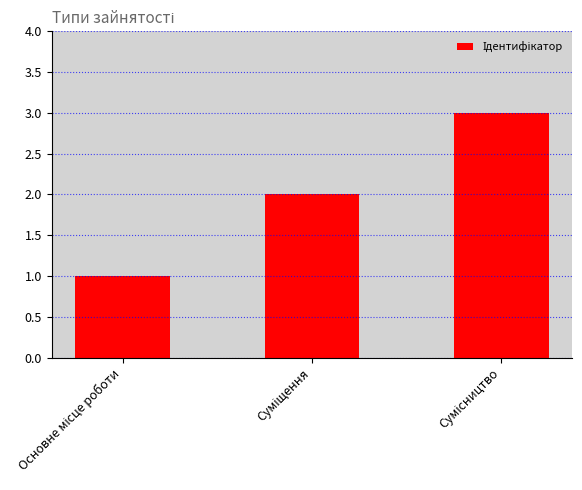

Reading left to right, list all the values displayed in this chart.

1	2	3